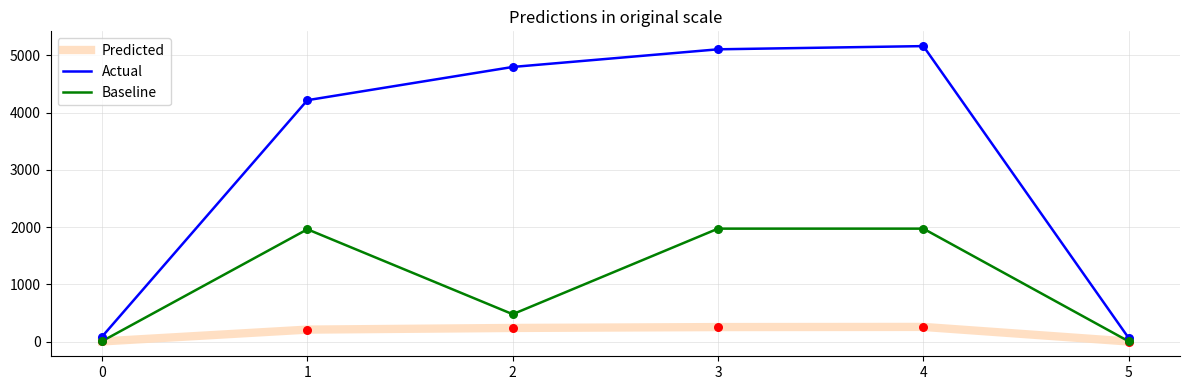

Is the value of Actual at 4 greater than the value of Baseline at 3?

Yes